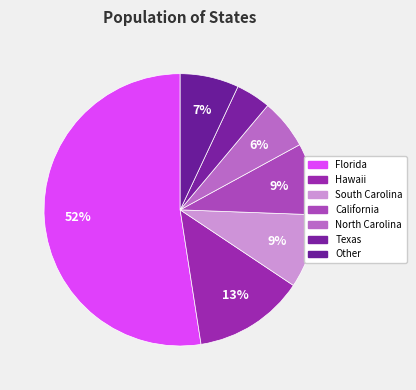

To the nearest percent, what portion does Texas represent?

4%